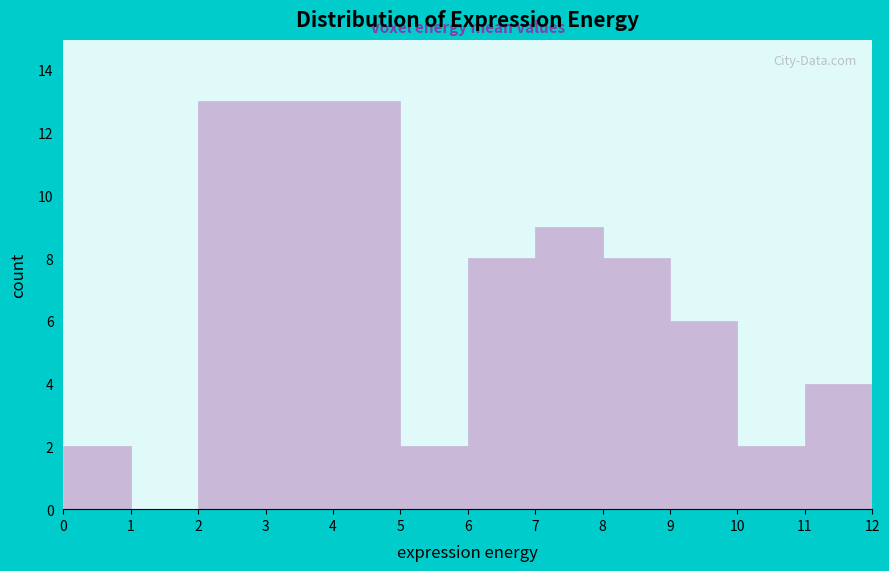

Reading left to right, list every bar in this chart as the range it spans on the x-axis followed by its height. The values are not printed on the chart, so give them approximately, as read against the axis.

0 to 1: 2
1 to 2: 0
2 to 3: 13
3 to 4: 13
4 to 5: 13
5 to 6: 2
6 to 7: 8
7 to 8: 9
8 to 9: 8
9 to 10: 6
10 to 11: 2
11 to 12: 4